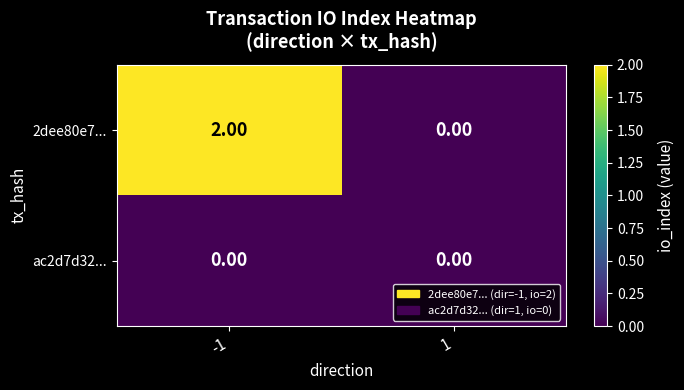

What is the difference between the highest and lowest values at -1?

2